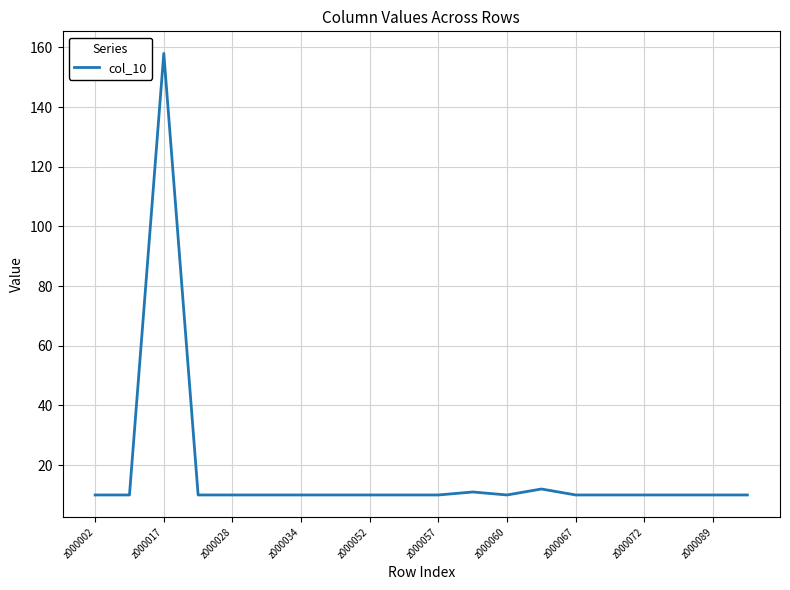

What is the greatest value displayed?

158